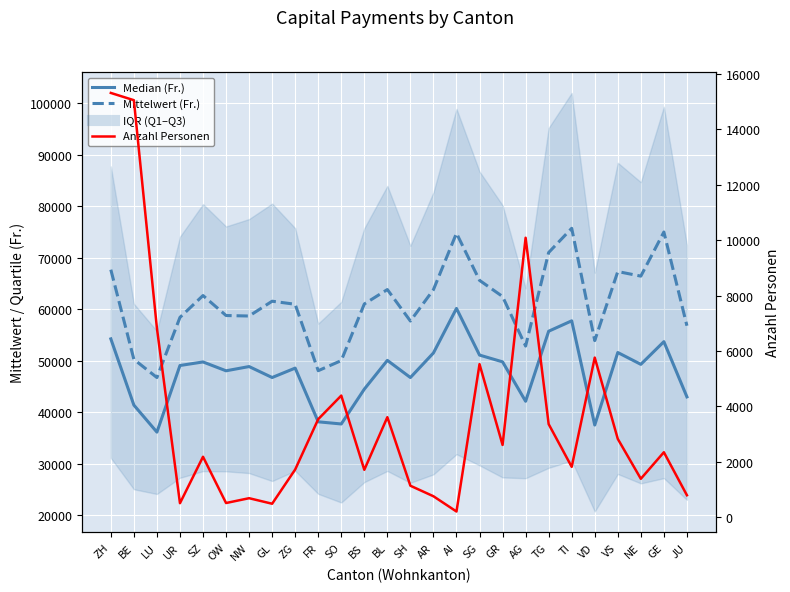

What is the value of the Mittelwert (Fr.) point at the 23rd from the left?

67321.6